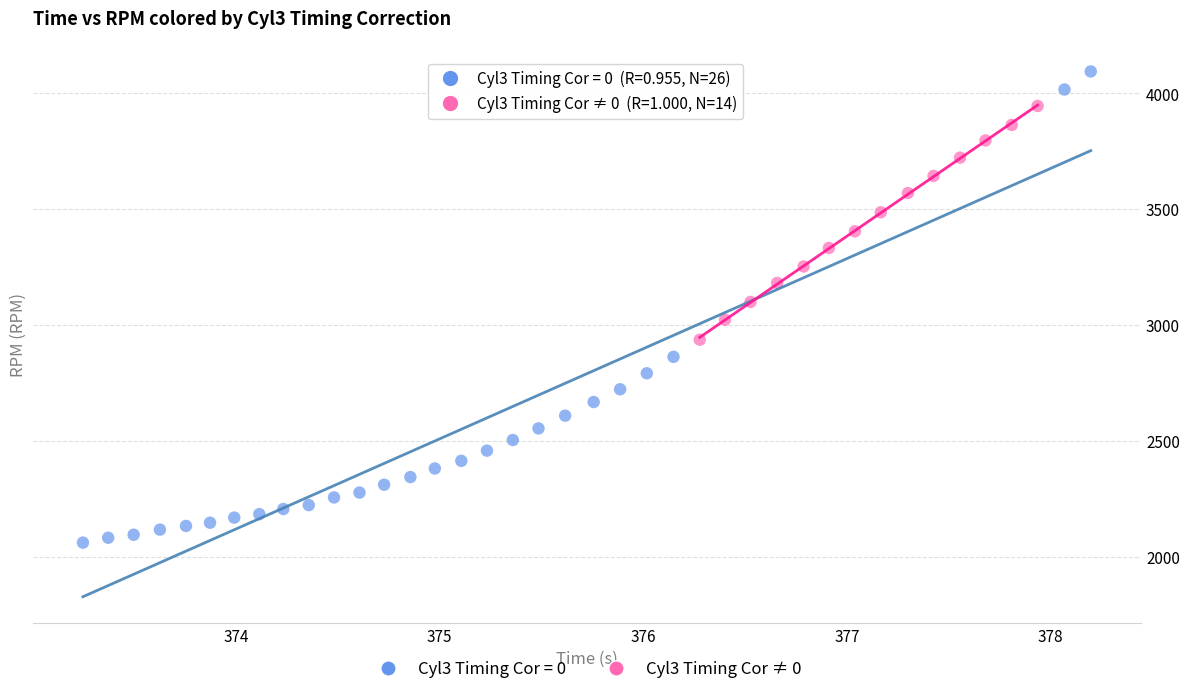

Which series contains the lowest Y value?

Cyl3 Timing Cor = 0